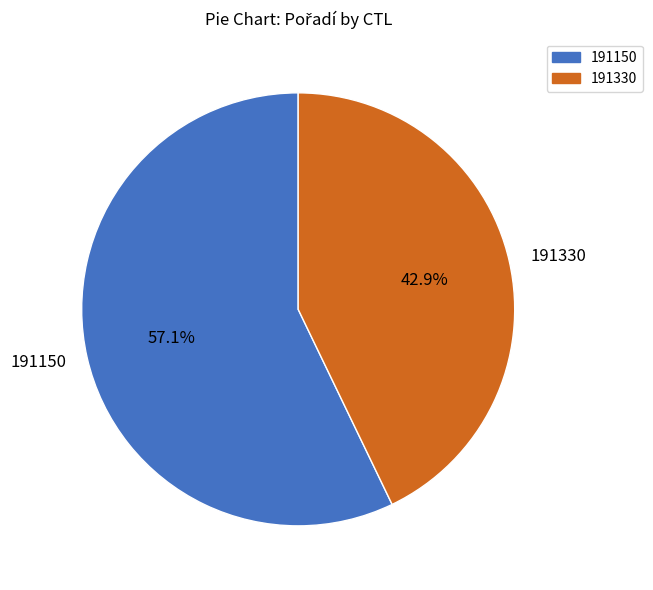

What portion of the pie excludes 191150?

42.9%